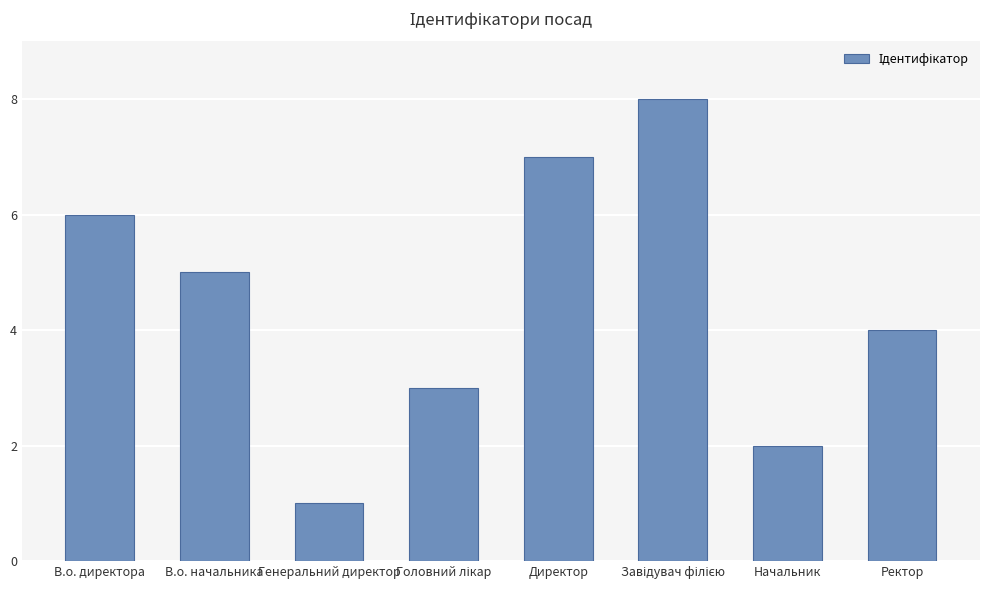

Are the bars horizontal?

No